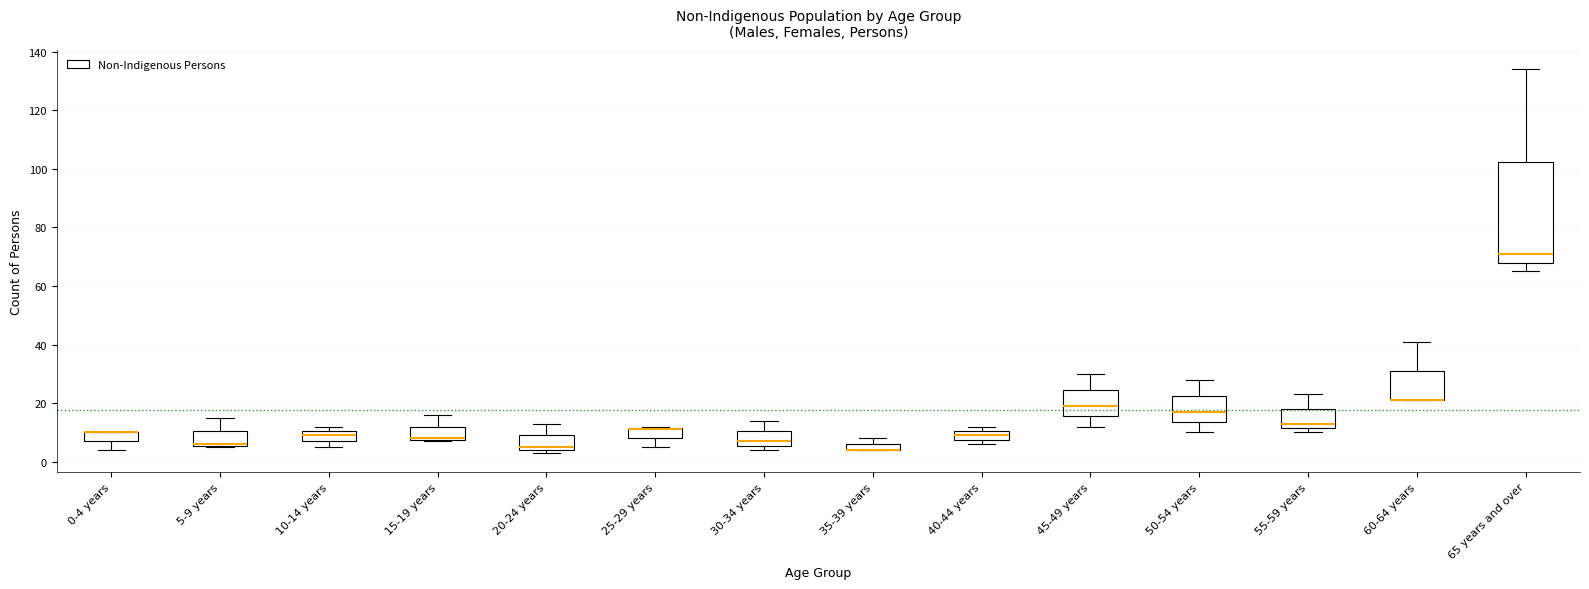

Comparing the boxes themselves (not the whiskers), which one is the tallest?

65 years and over